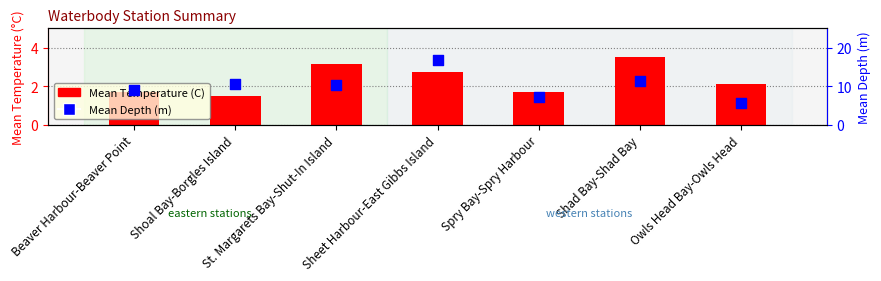

At how many categories does at least one series exceed 4?

7